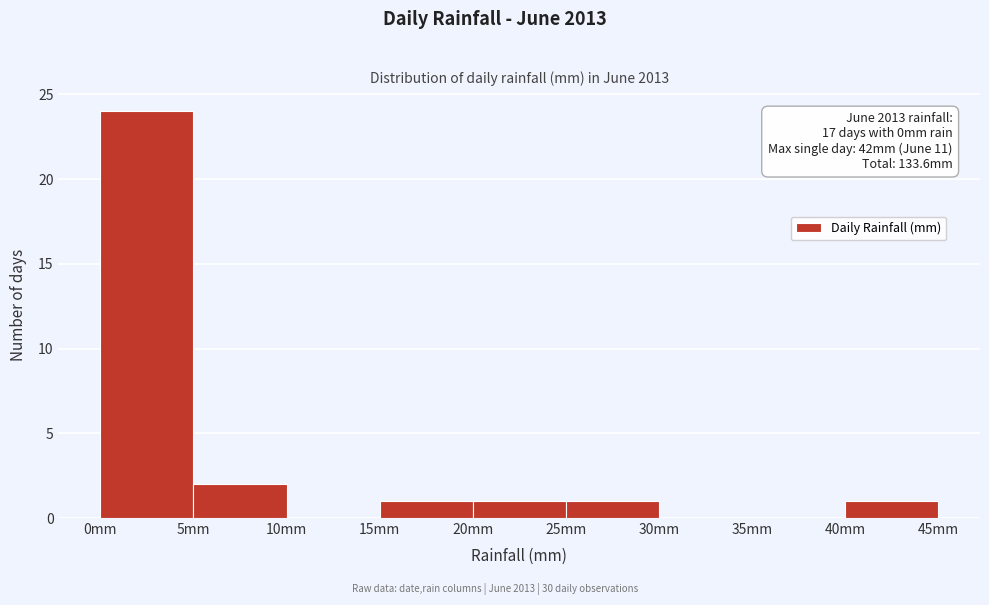

Which range on the x-axis has the tallest bar?

0 to 5